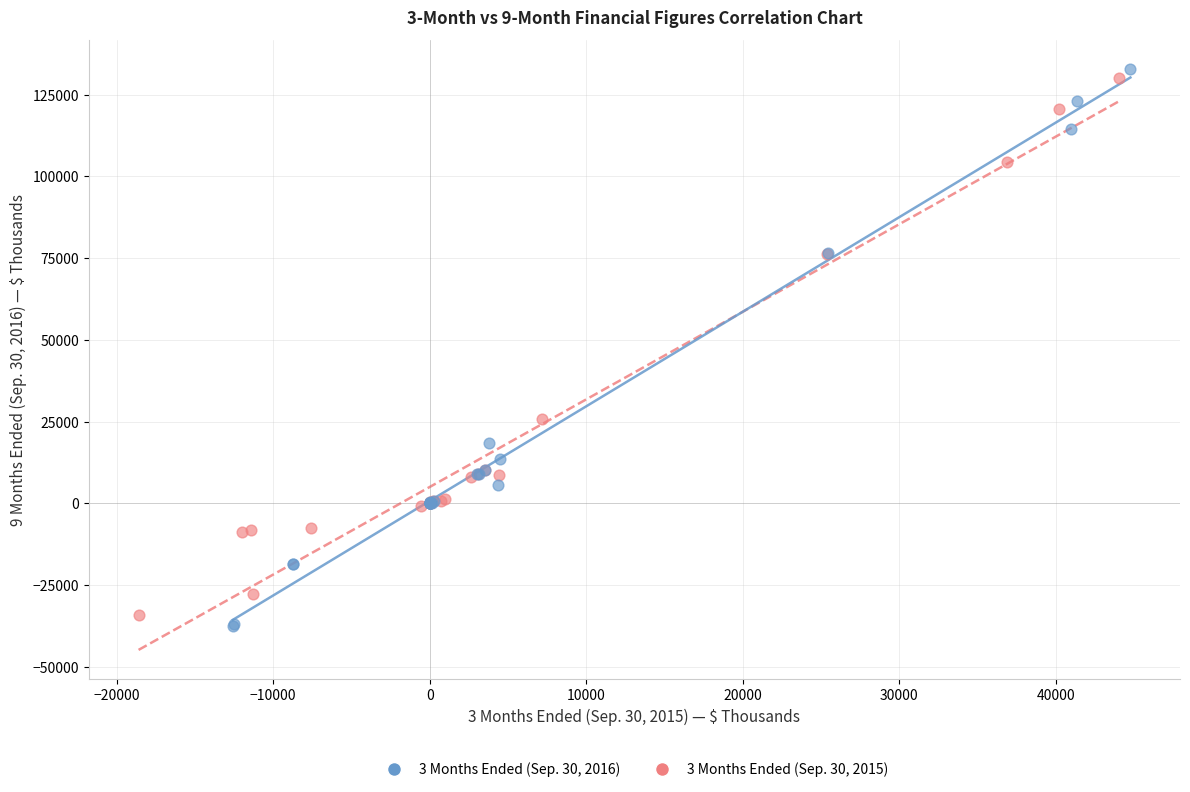

Which series has the largest Y range (max minus min)?

3 Months Ended (Sep. 30, 2016)